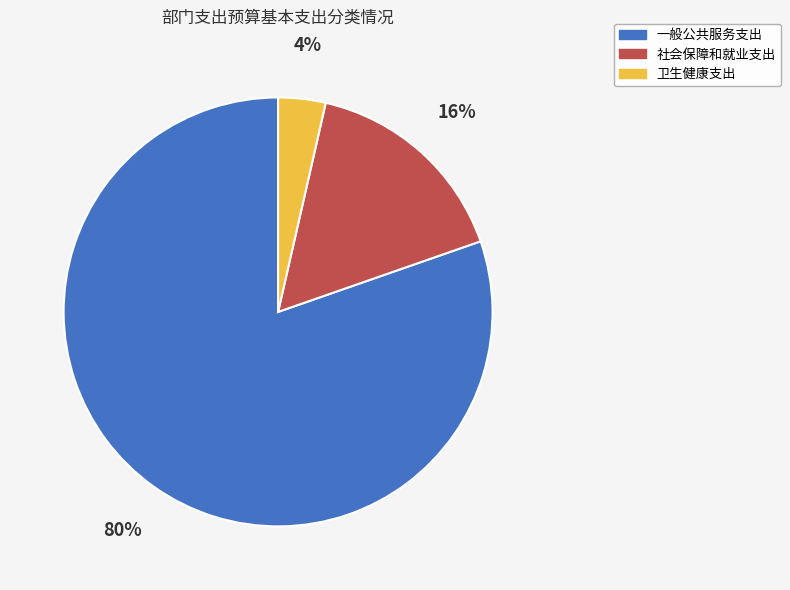

Rank the categories by value from highest to lowest.

一般公共服务支出, 社会保障和就业支出, 卫生健康支出